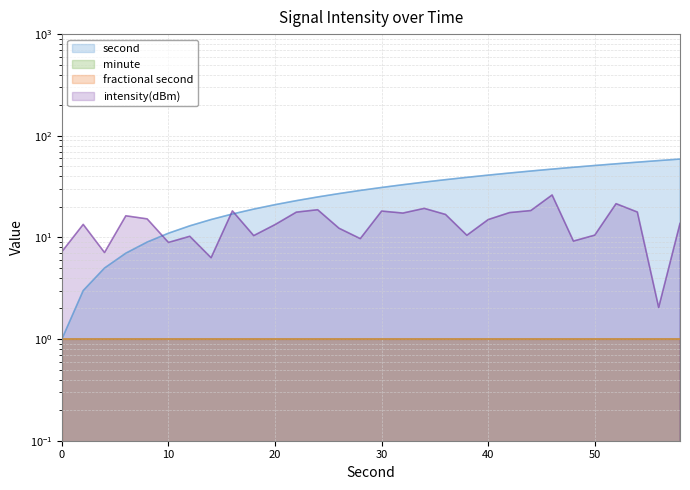

What is the highest value of the intensity(dBm) series?

26.2